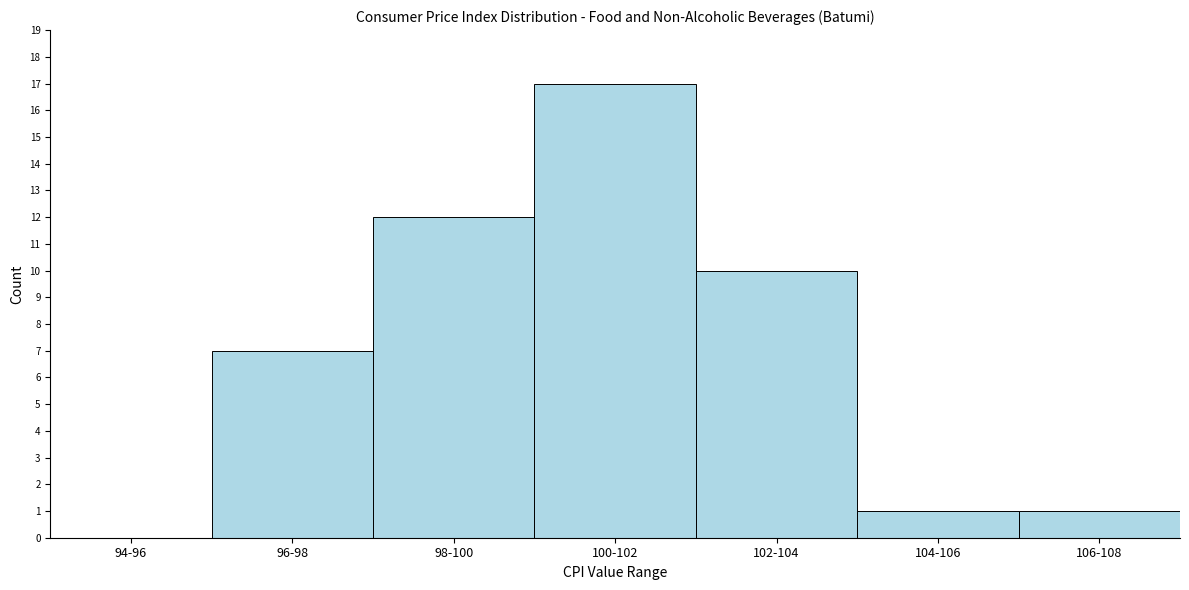

Reading left to right, transcribe all the data shown in this chart.

94-96=0	96-98=7	98-100=12	100-102=17	102-104=10	104-106=1	106-108=1